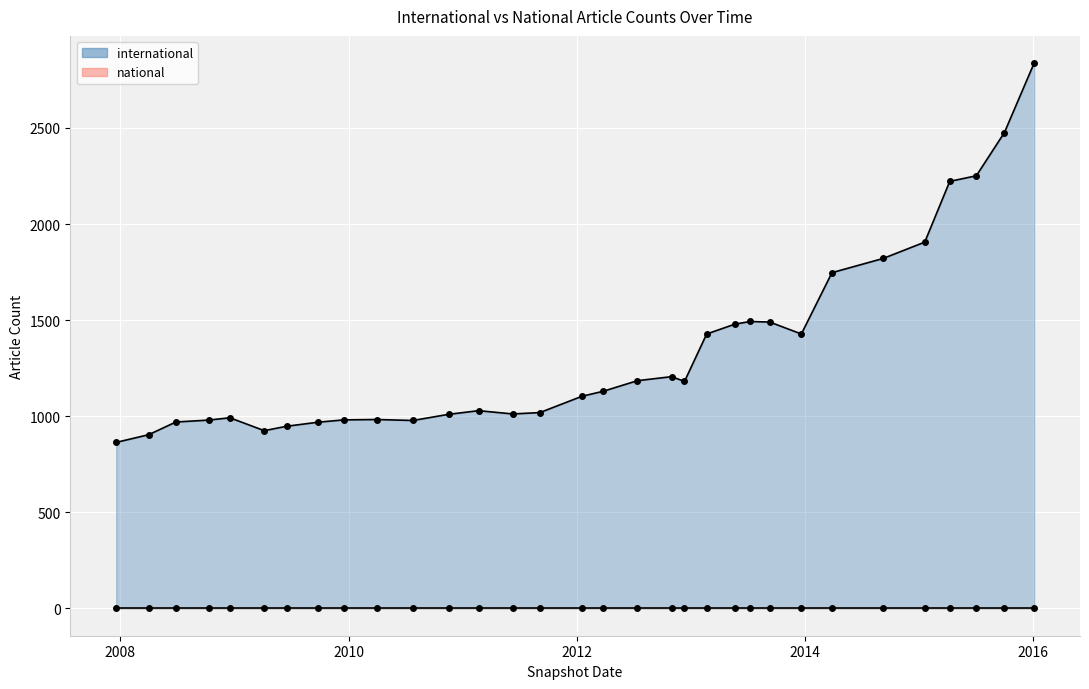

What value does the international series have at 2008-06-27, to the nearest 100?

1000